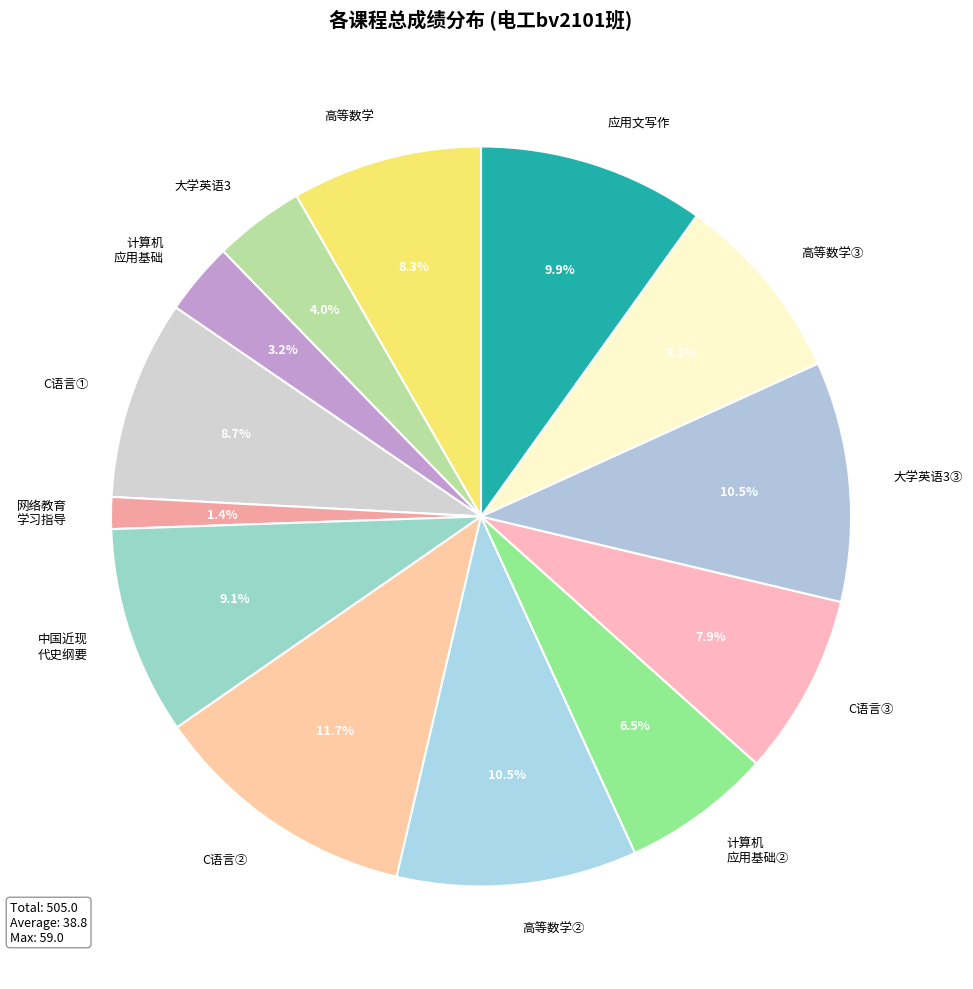

Which slice is the largest?

C语言②